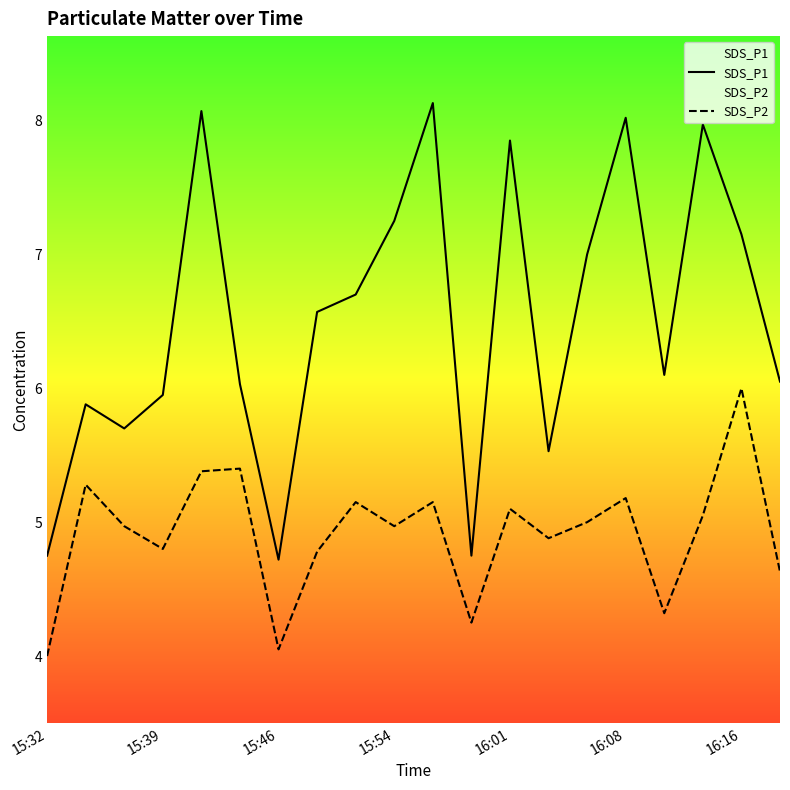

At how many categories does at least one series exceed 8?

3